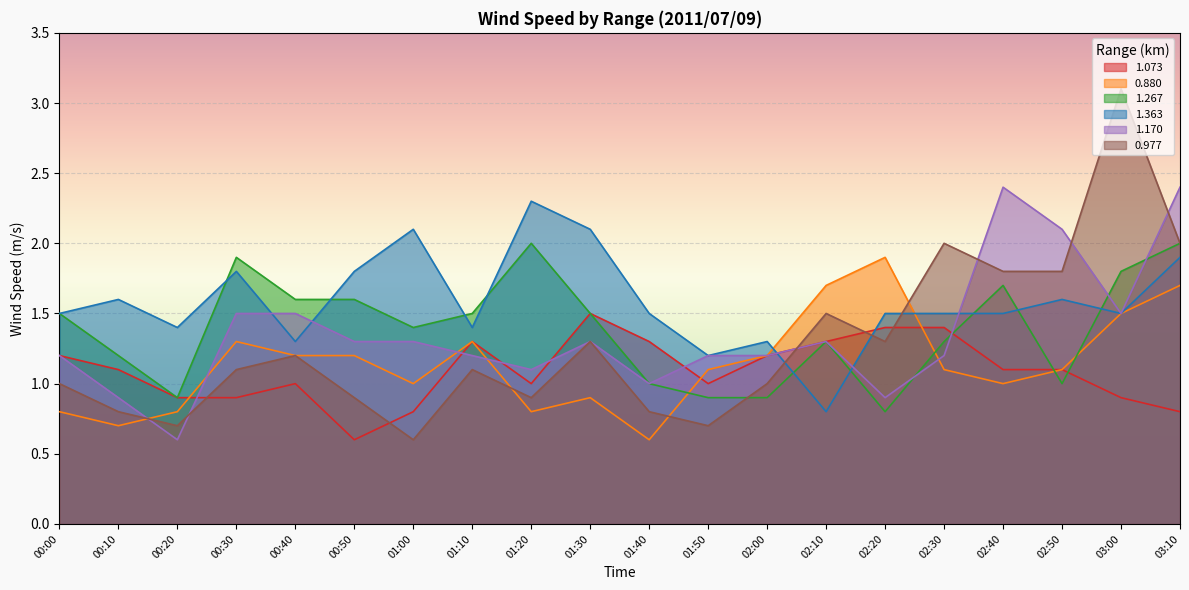

At which category is the sum across all series the highest?

03:10